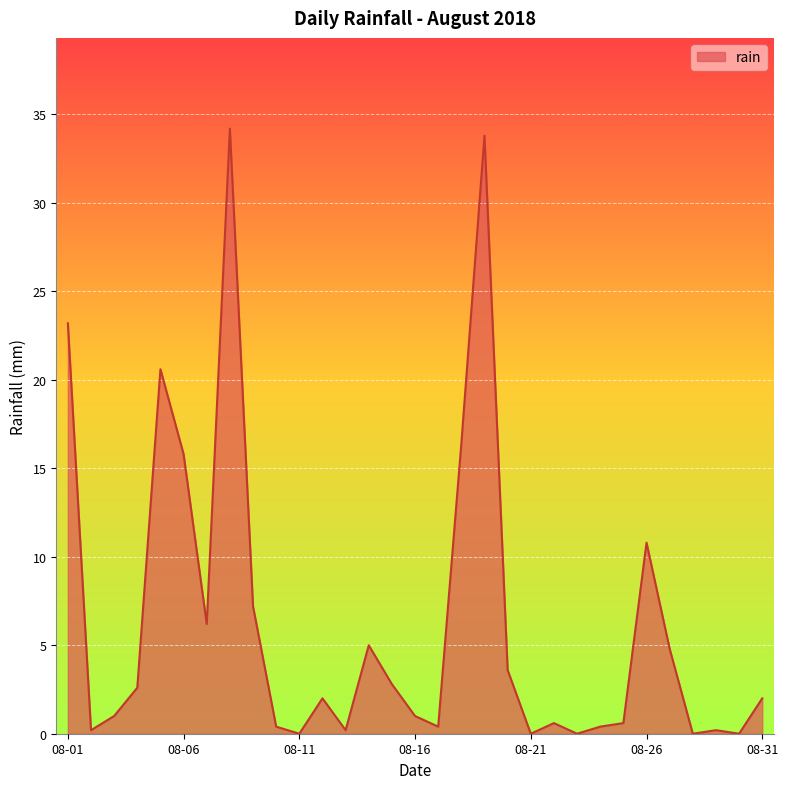

What is the greatest value displayed?

34.2